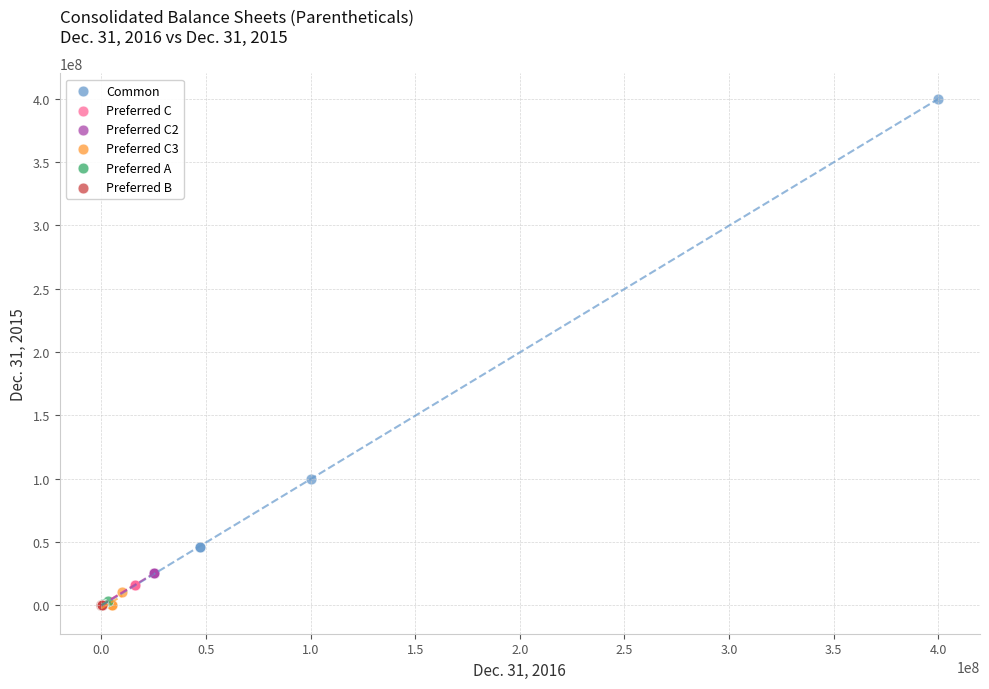

Which series contains the highest Y value?

Common